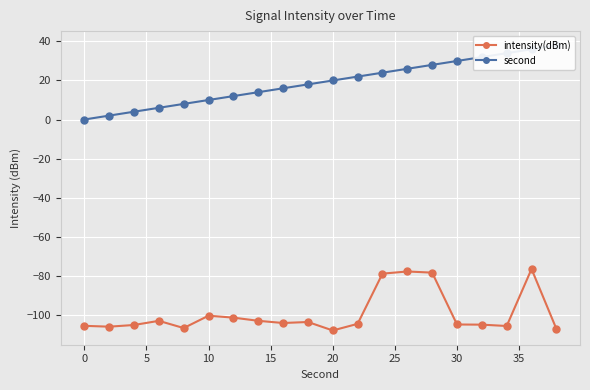

Reading left to right, transcribe all the data shown in this chart.

intensity(dBm): -105.7	-106.2	-105.3	-103.2	-106.9	-100.5	-101.5	-103.2	-104.3	-103.8	-108.1	-104.7	-79.0	-77.9	-78.5	-105.0	-105.1	-105.8	-76.6	-107.3
second: 0.0	2.0	4.0	6.0	8.0	10.0	12.0	14.0	16.0	18.0	20.0	22.0	24.0	26.0	28.0	30.0	32.0	34.0	36.0	38.0